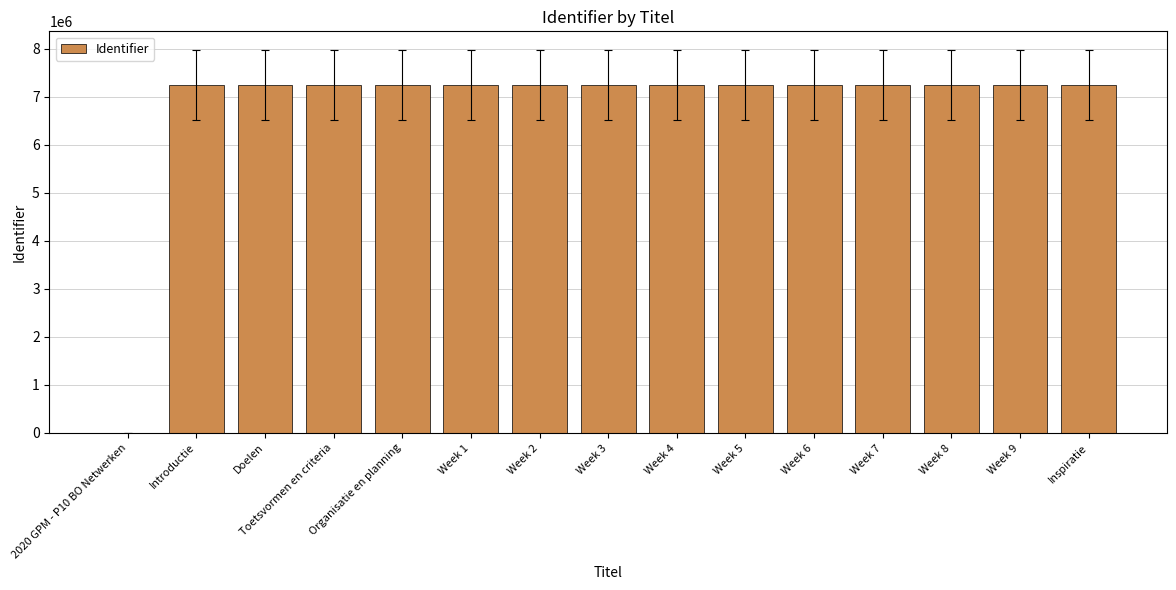

What is the sum of the values at Toetsvormen en criteria and Week 6?

14478173